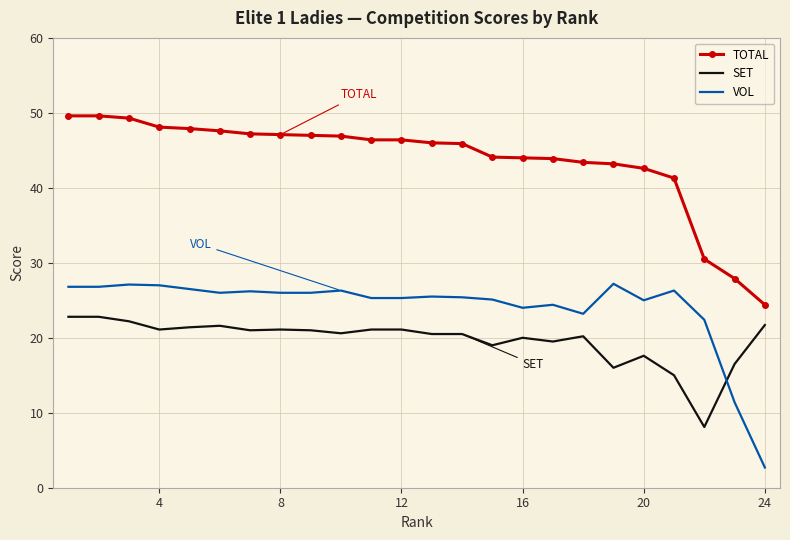

Which series has the largest total across all categories?

TOTAL